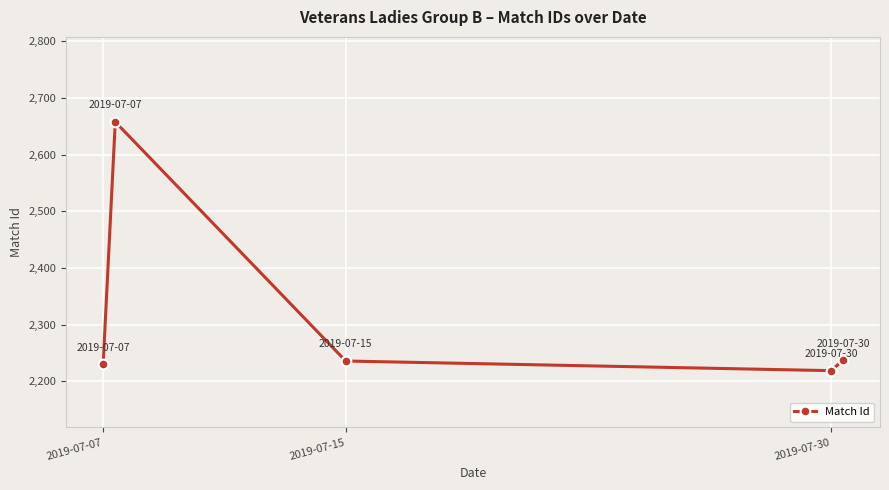

What is the value of the 4th point from the left?

2219